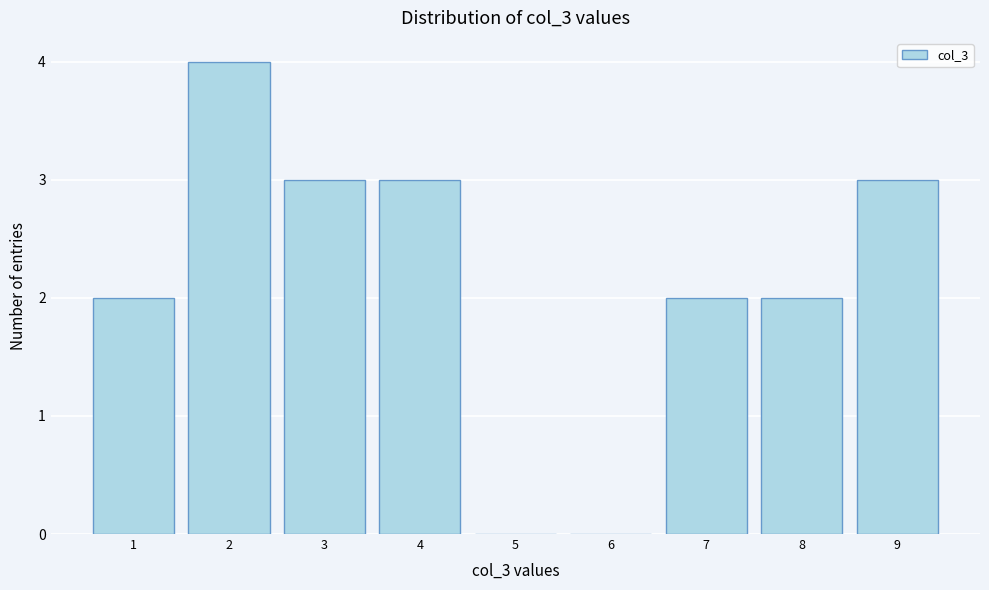

Over which range of the x-axis is the bar tallest?

1.5 to 2.5